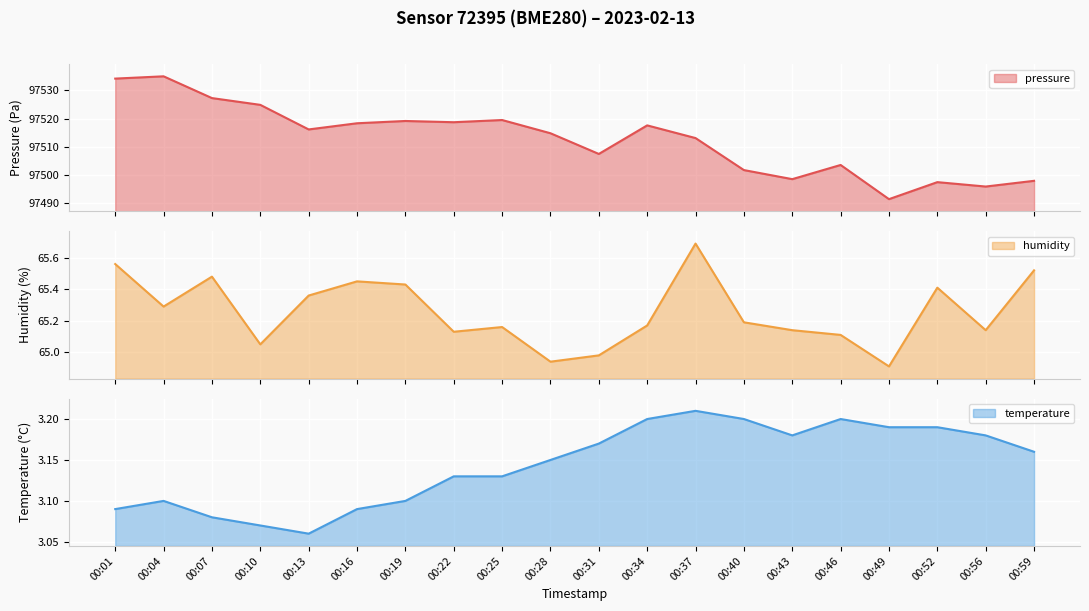

Reading left to right, what are all the values shown in this chart?

pressure: 00:01=97534.2	00:04=97535.0	00:07=97527.3	00:10=97524.9	00:13=97516.2	00:16=97518.4	00:19=97519.2	00:22=97518.8	00:25=97519.5	00:28=97514.8	00:31=97507.5	00:34=97517.6	00:37=97513.1	00:40=97501.8	00:43=97498.6	00:46=97503.6	00:49=97491.5	00:52=97497.5	00:56=97495.9	00:59=97498.0
humidity: 00:01=65.6	00:04=65.3	00:07=65.5	00:10=65.0	00:13=65.4	00:16=65.5	00:19=65.4	00:22=65.1	00:25=65.2	00:28=64.9	00:31=65.0	00:34=65.2	00:37=65.7	00:40=65.2	00:43=65.1	00:46=65.1	00:49=64.9	00:52=65.4	00:56=65.1	00:59=65.5
temperature: 00:01=3.1	00:04=3.1	00:07=3.1	00:10=3.1	00:13=3.1	00:16=3.1	00:19=3.1	00:22=3.1	00:25=3.1	00:28=3.1	00:31=3.2	00:34=3.2	00:37=3.2	00:40=3.2	00:43=3.2	00:46=3.2	00:49=3.2	00:52=3.2	00:56=3.2	00:59=3.2